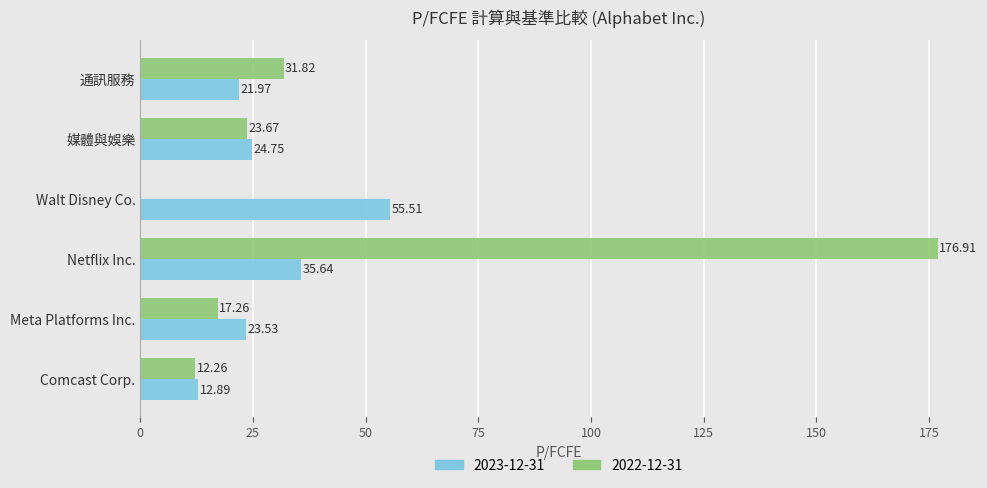

Which label corresponds to the largest value in the chart?

Netflix Inc.